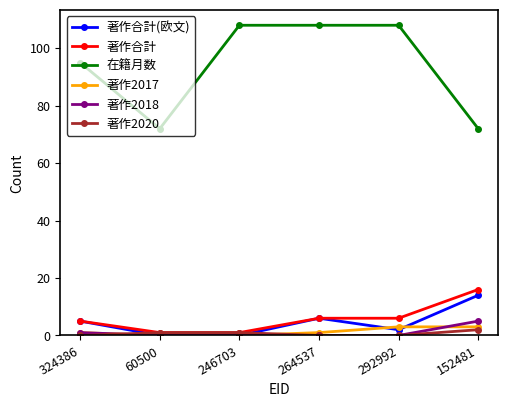

Between 246703 and 292992, which series saw the biggest shift?

著作合計